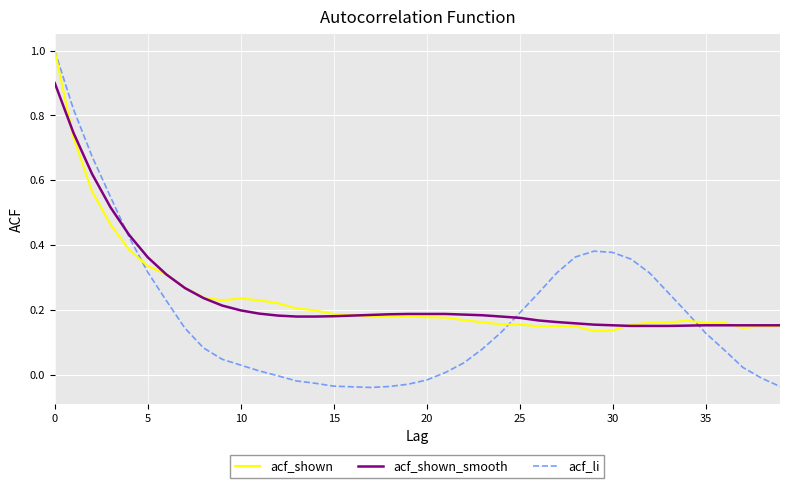

Which series has the widest spread of values?

acf_li